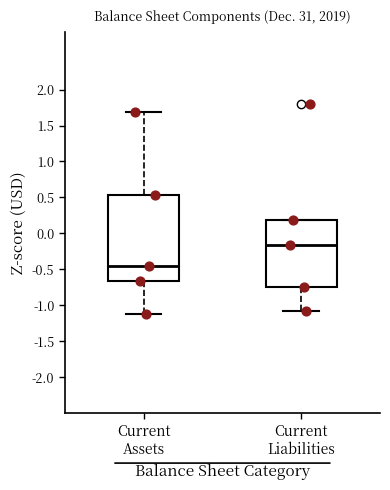

Reading left to right, read every box against the y-axis: the position of its median line, the range the box covers, and the ends of its whiskers. The values are not printed on the chart, so give them approximately, as read against the axis.

Current Assets: median -0.45, box -0.65 to 0.55, whiskers -1.10 to 1.70
Current Liabilities: median -0.15, box -0.75 to 0.20, whiskers -1.05 to 0.20